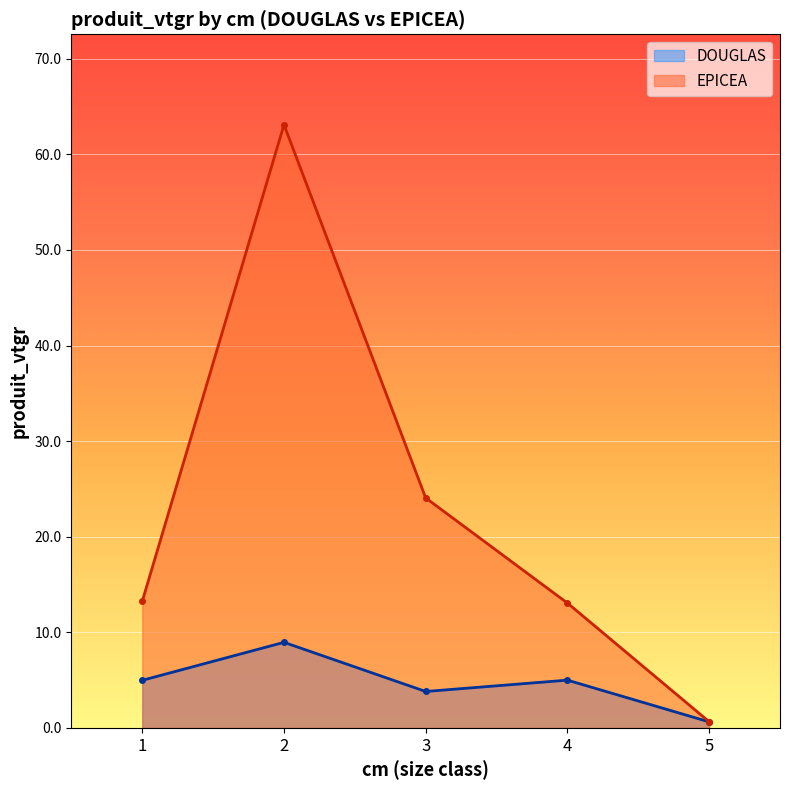

Is the value of DOUGLAS at 2 greater than the value of EPICEA at 5?

Yes